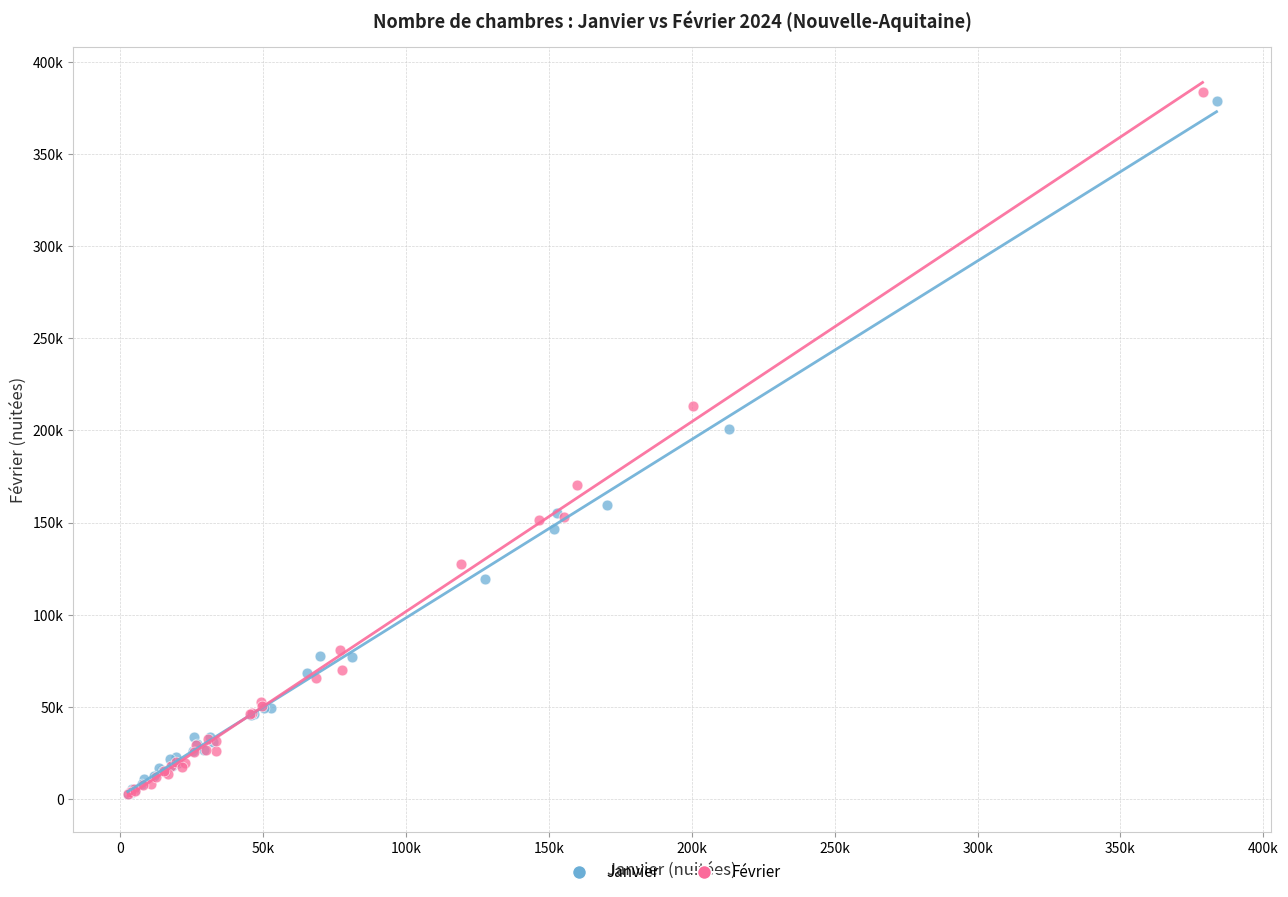

What are all the series names shown in the legend?

Janvier, Février